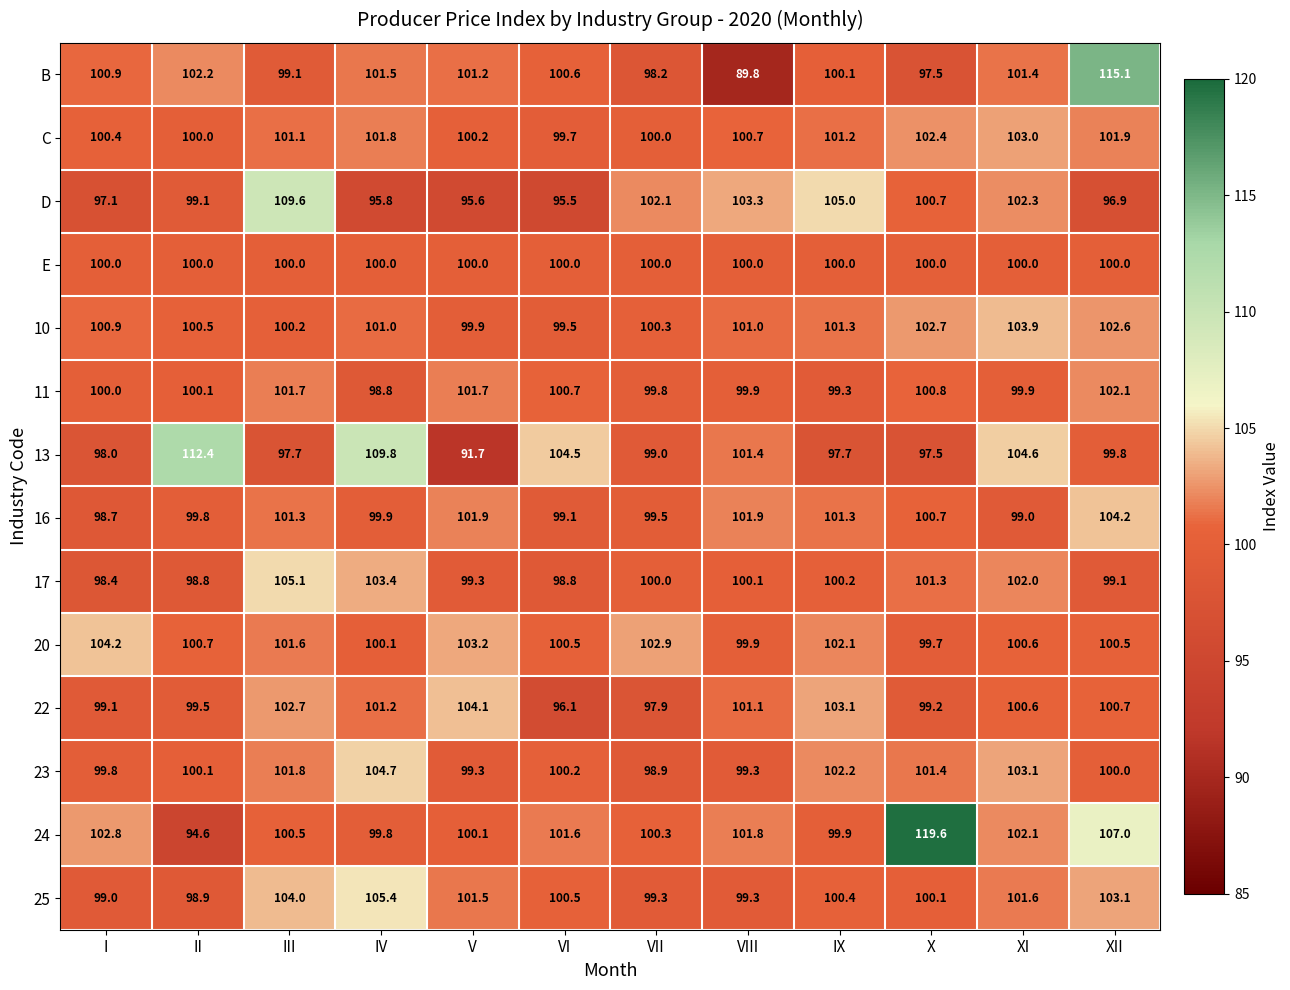

What is the difference between the second highest and second lowest values in the 23 series?

3.8